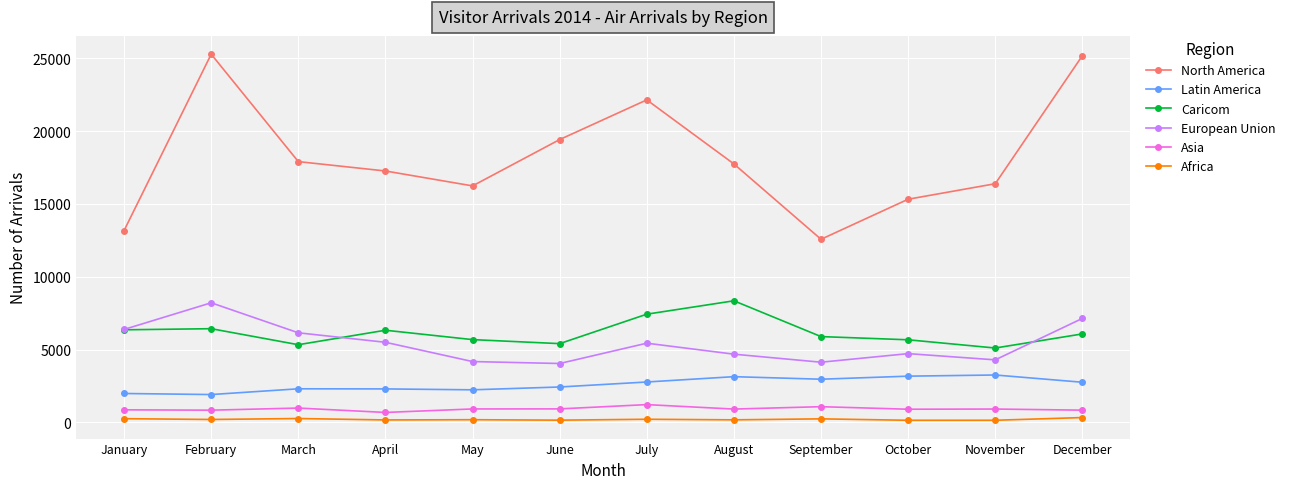

What value does the North America series have at December, to the nearest 100?

25200